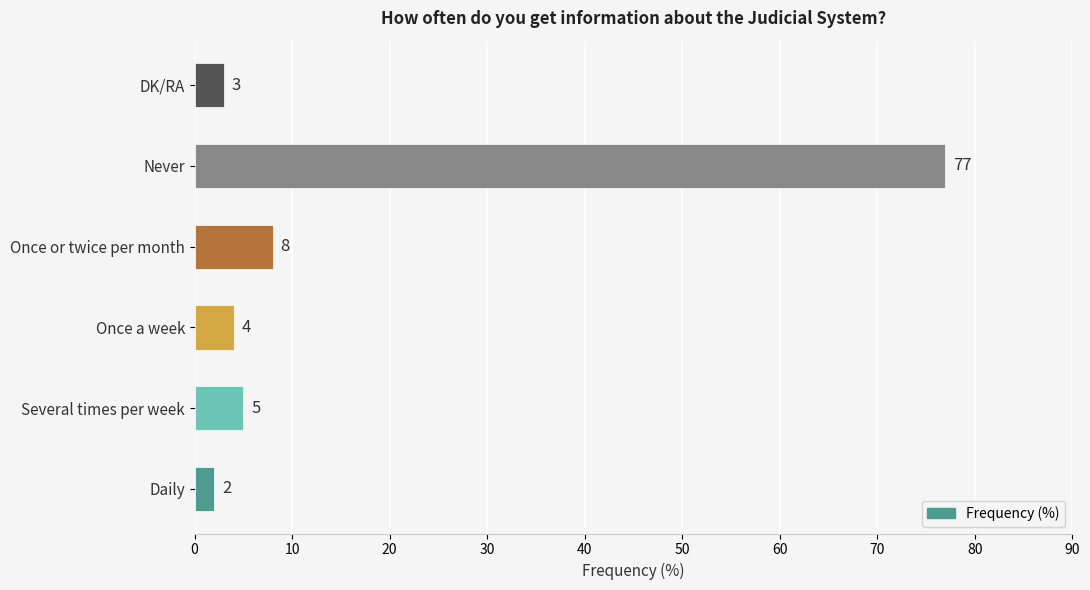

Is it true that the value at Once a week is 4?

True